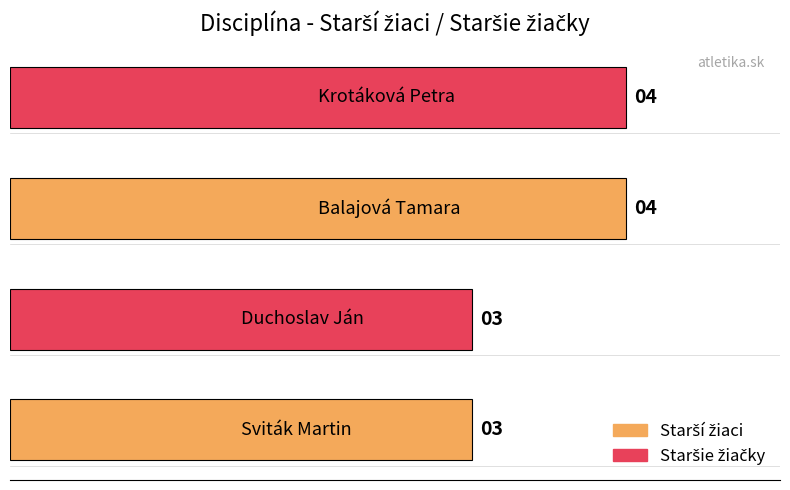

What is the average value?

4